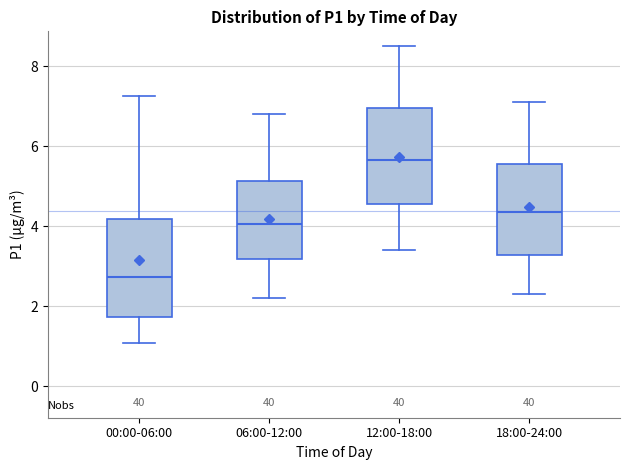

Which box's median line is the highest?

12:00-18:00